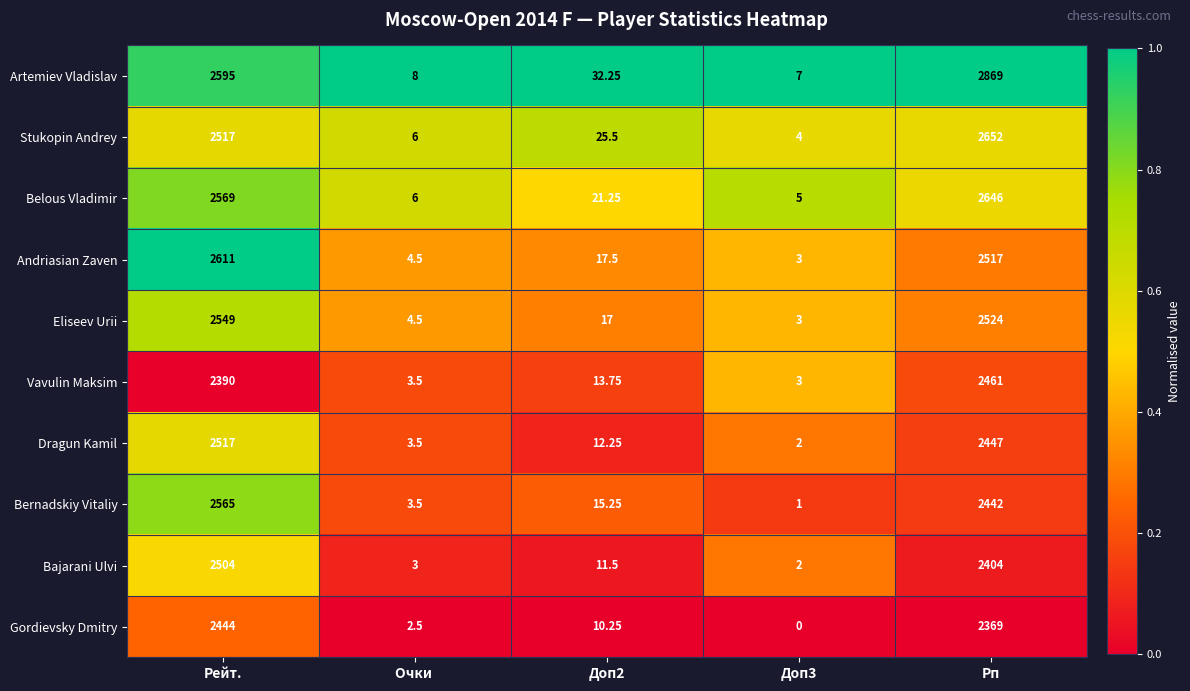

At Доп2, list the series in order from smallest to largest.

Gordievsky Dmitry, Bajarani Ulvi, Dragun Kamil, Vavulin Maksim, Bernadskiy Vitaliy, Eliseev Urii, Andriasian Zaven, Belous Vladimir, Stukopin Andrey, Artemiev Vladislav